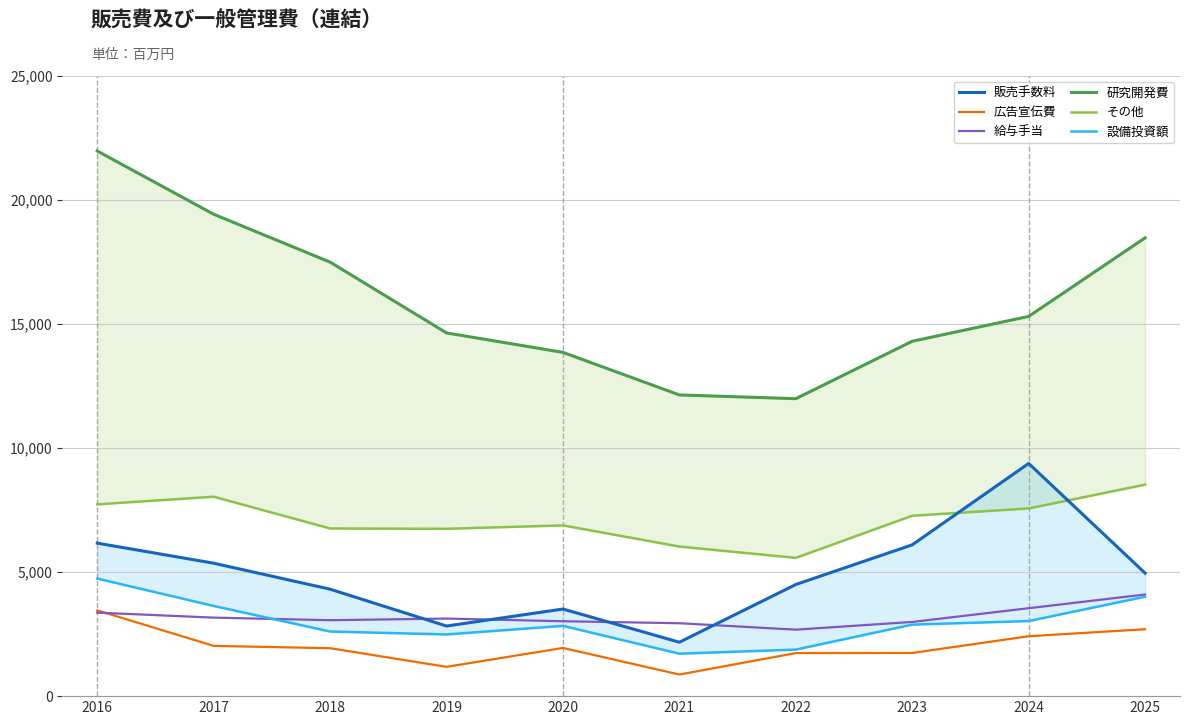

What is the average value of the 設備投資額 series?

2978